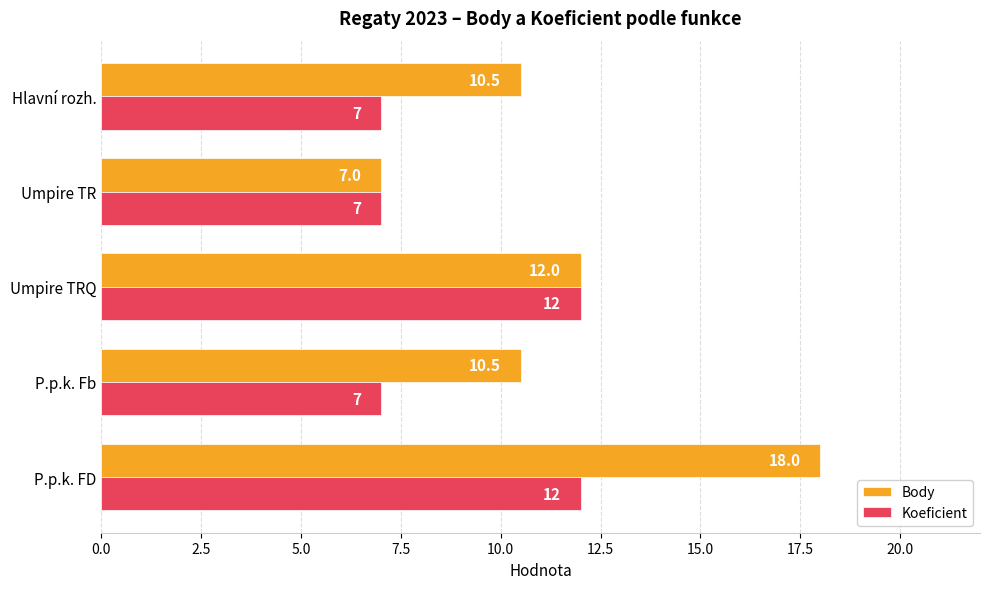

Where is Body nearest to the value 12?

Umpire TRQ